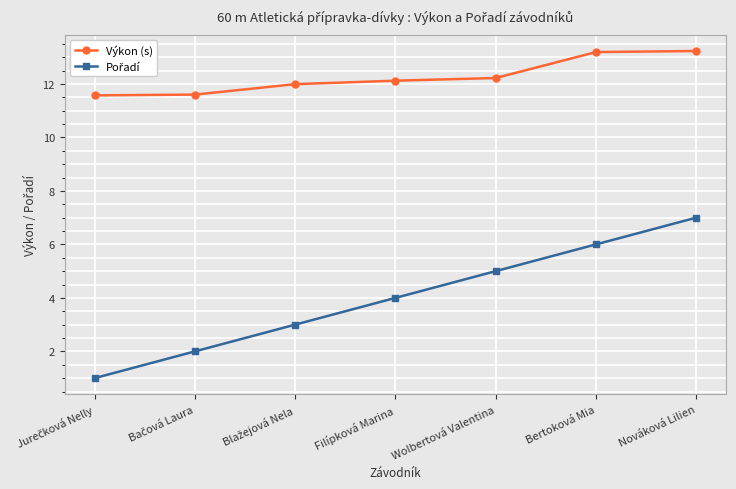

What is the label of the 3rd point from the right?

Wolbertová Valentina